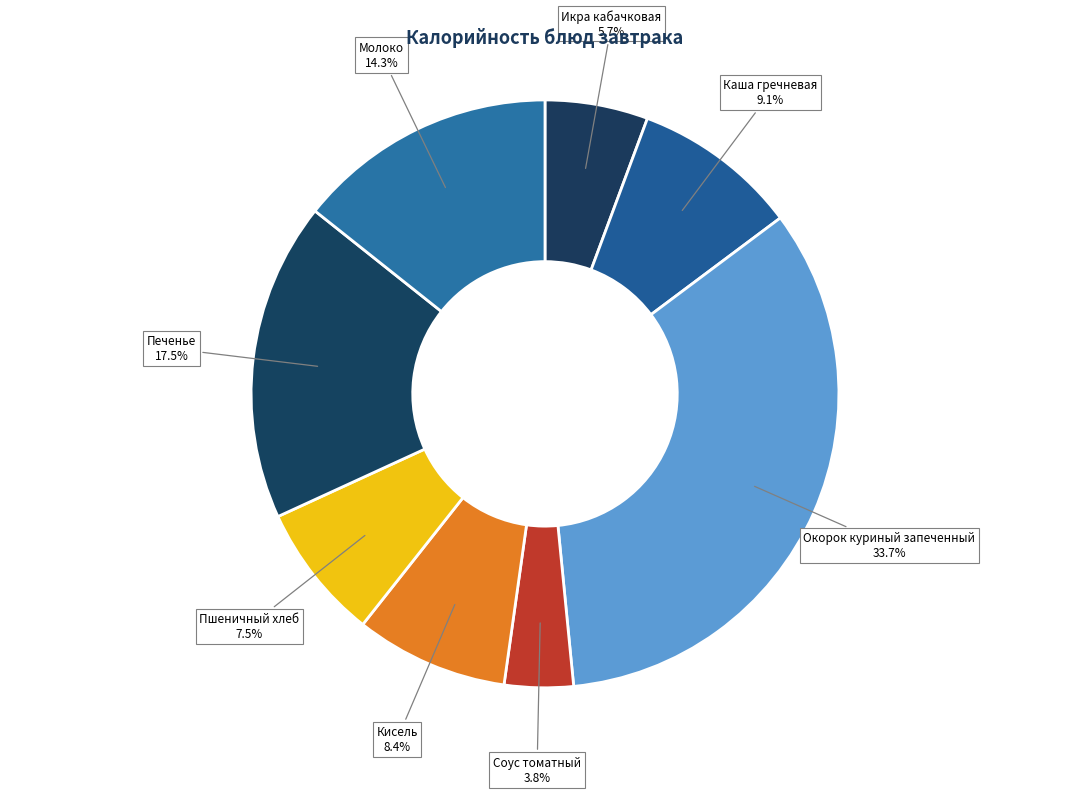

Count the number of slices in the pie.

8